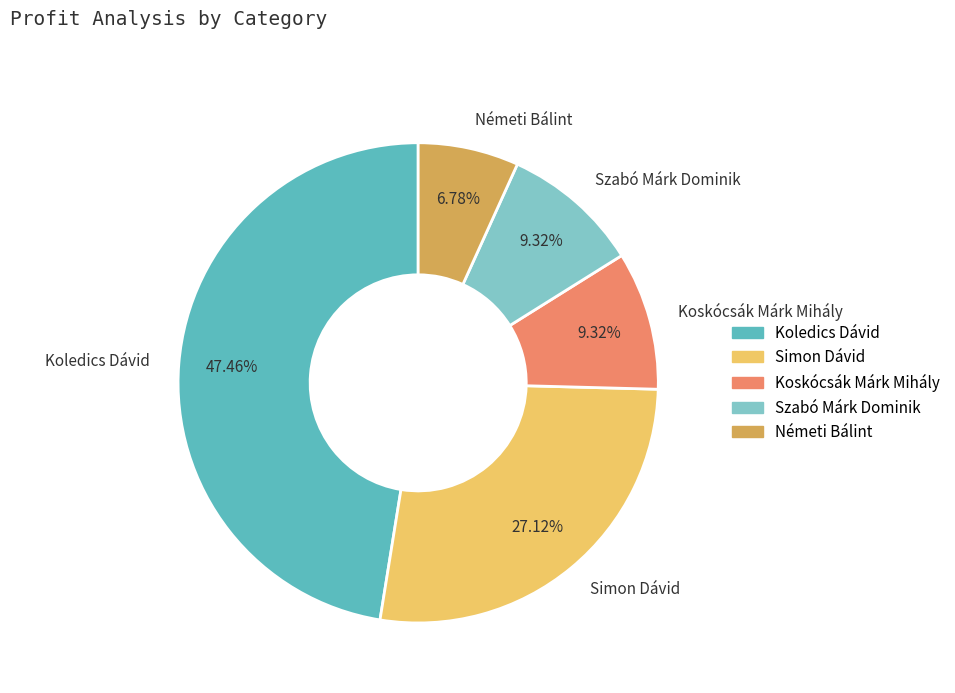

To the nearest percent, what is the combined percentage of Koskócsák Márk Mihály and Simon Dávid?

36%